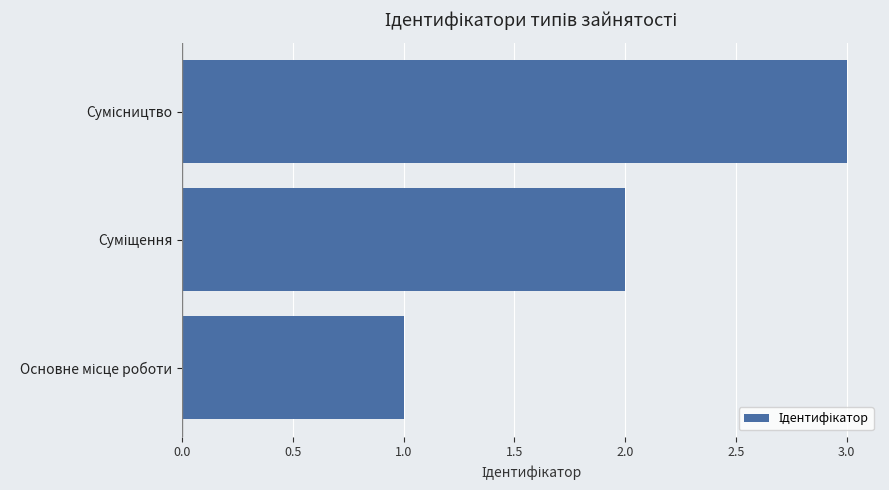

What is the maximum value shown in the chart?

3